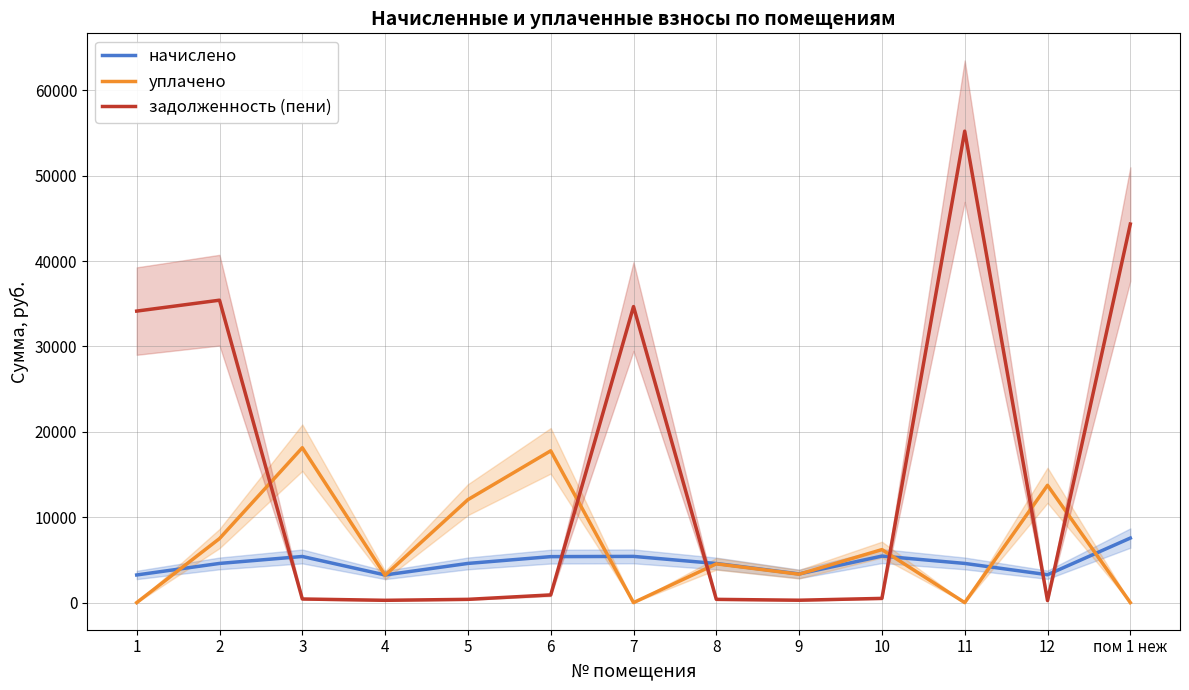

List the series in order of their overall mean, highest first.

задолженность (пени), уплачено, начислено